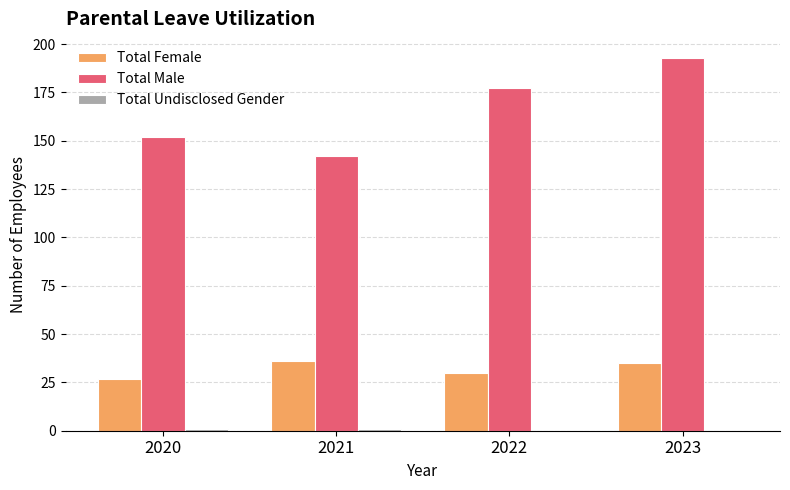

What is the maximum value shown in the chart?

193